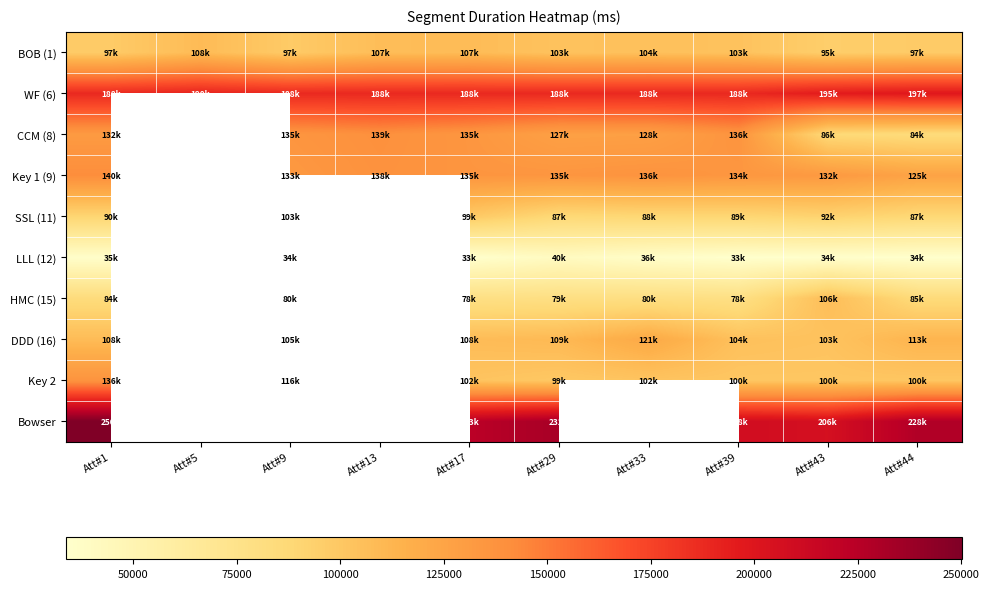

List the series in order of their peak value, lowest first.

LLL (12), SSL (11), HMC (15), BOB (1), DDD (16), Key 2, CCM (8), Key 1 (9), WF (6), Bowser